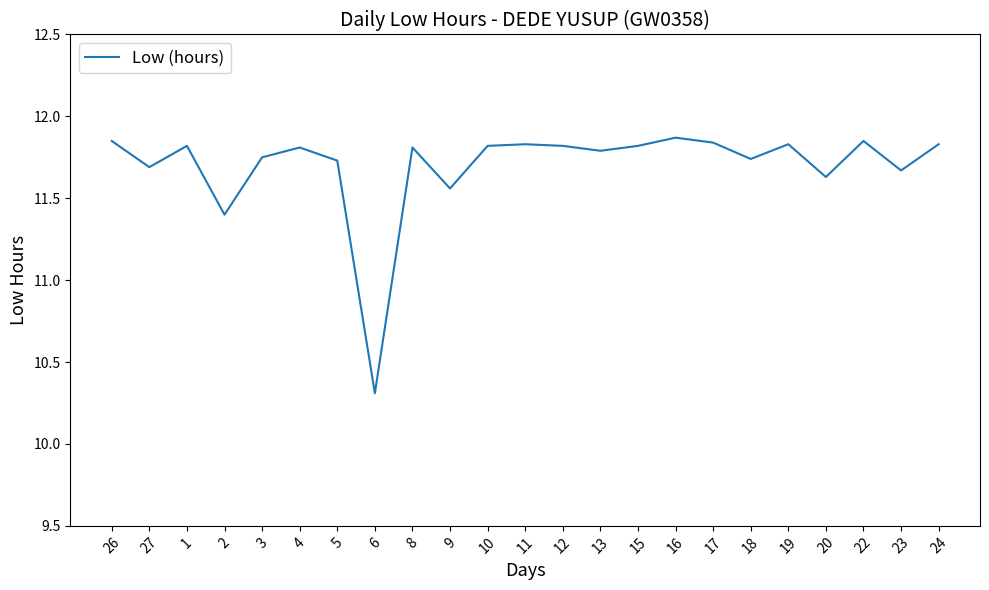

What is the minimum value shown in the chart?

10.3